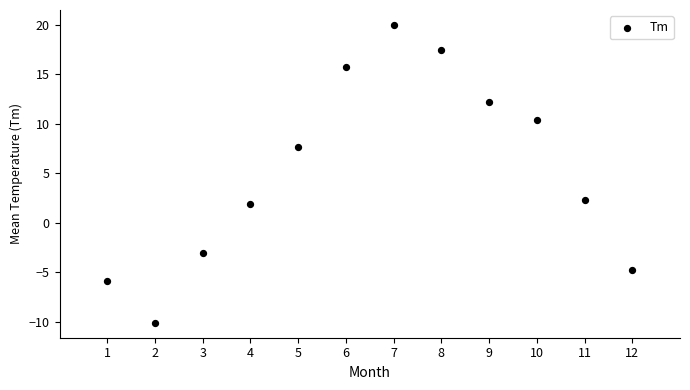

What is the range of Y values (max minus min)?

30.1